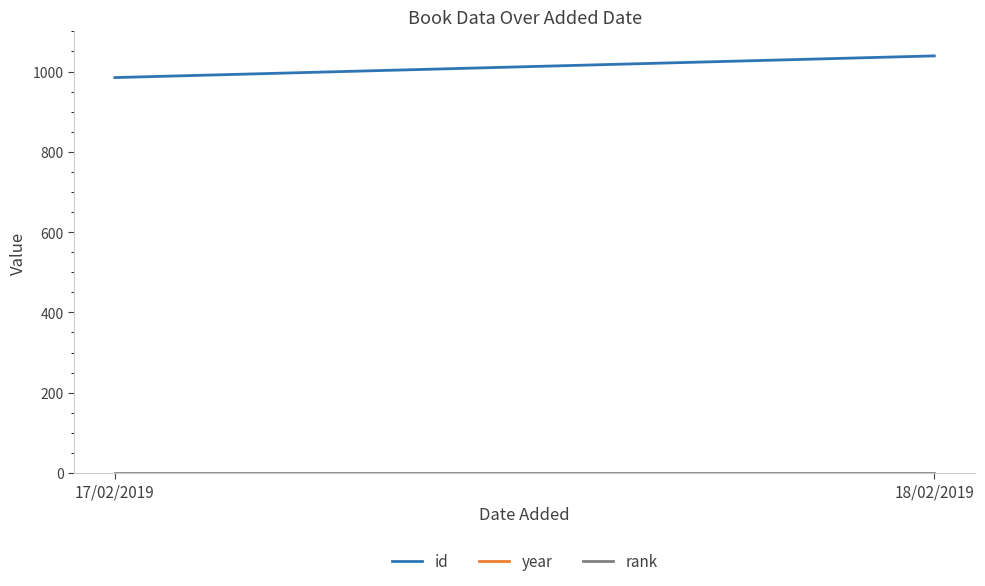

What position from the left is 17/02/2019?

1